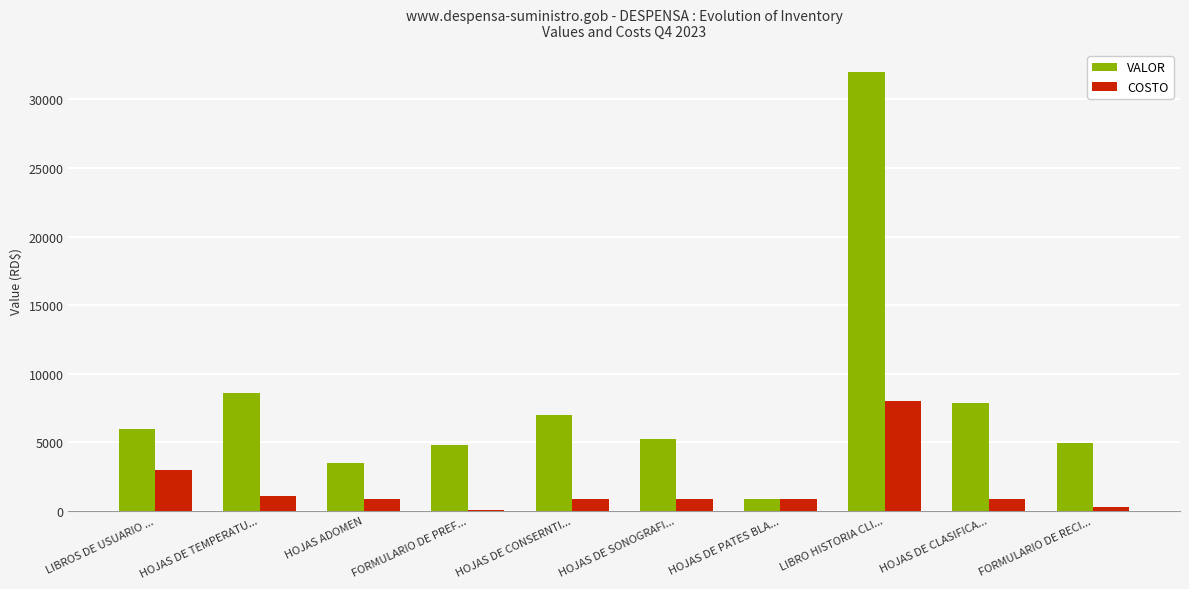

What is the total value across all series at FORMULARIO DE PREF...?

4896